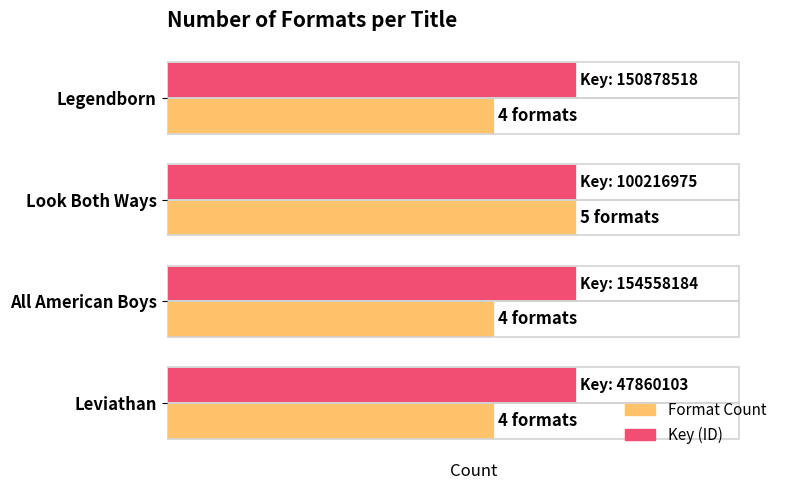

Which series has the largest total across all categories?

Key (ID)